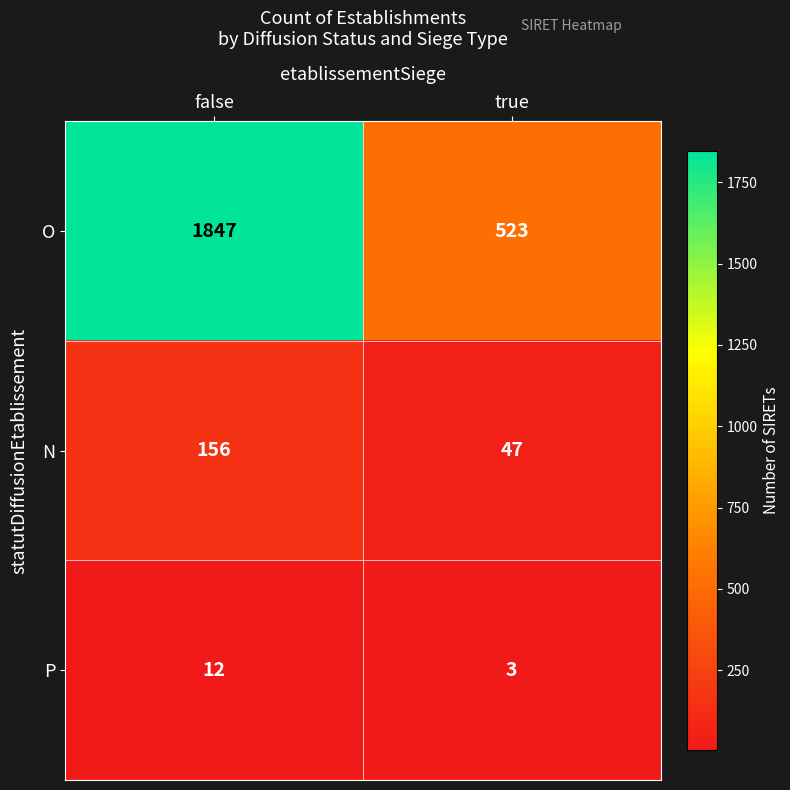

Rank the series at false from highest to lowest value.

O, N, P